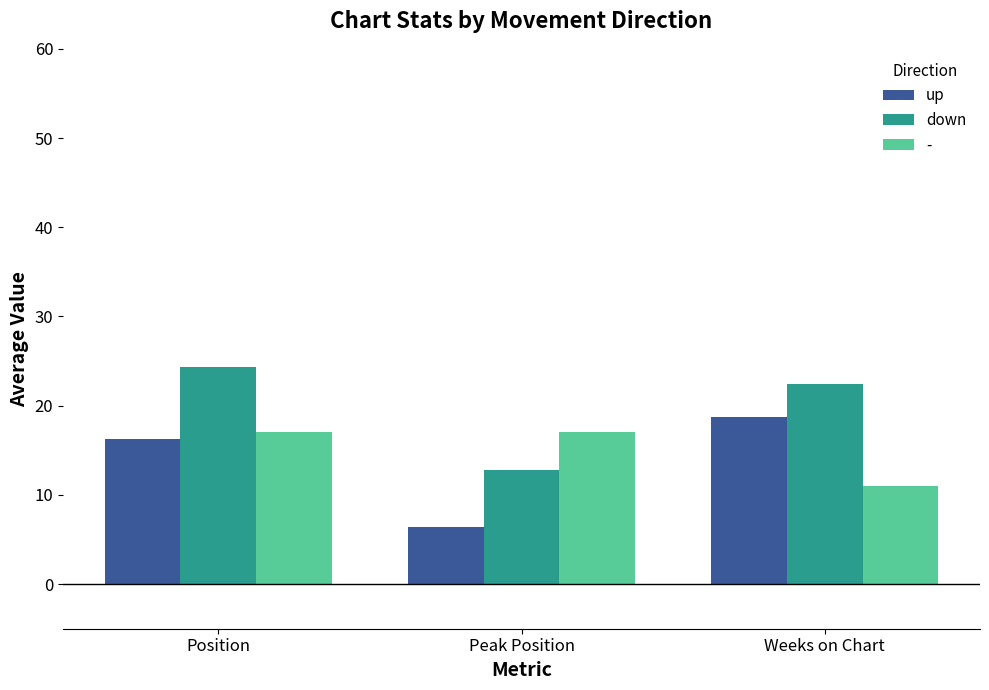

Reading right to left, what are all the values shown in this chart?

up: 18.8	6.4	16.2
down: 22.5	12.8	24.3
-: 11.0	17.0	17.0